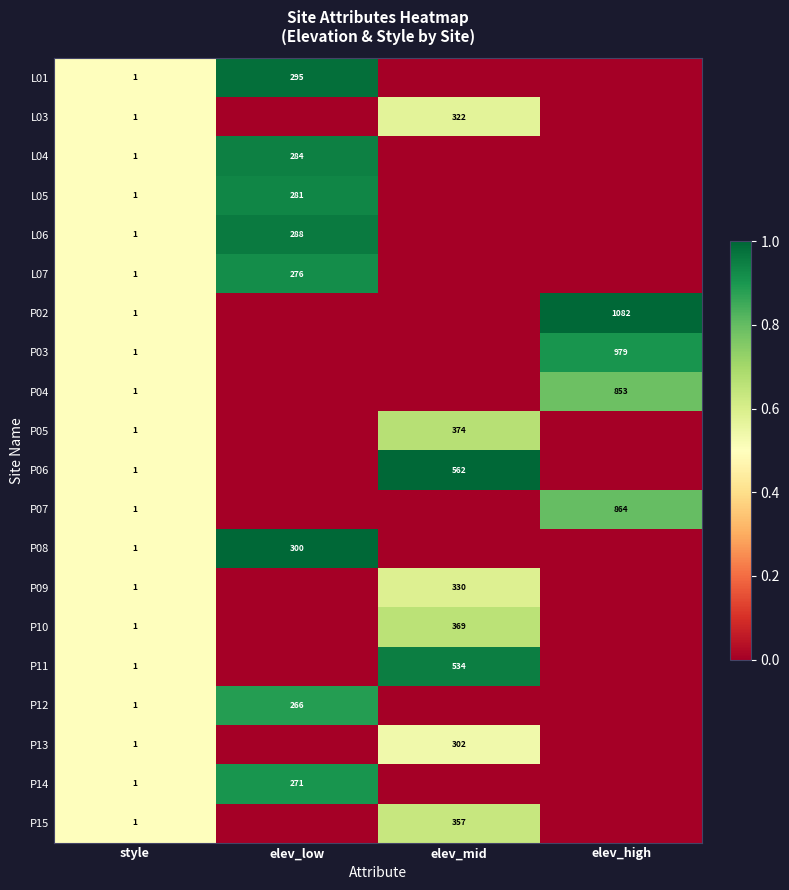

True or false: L07 has a value of 1 at style.

True